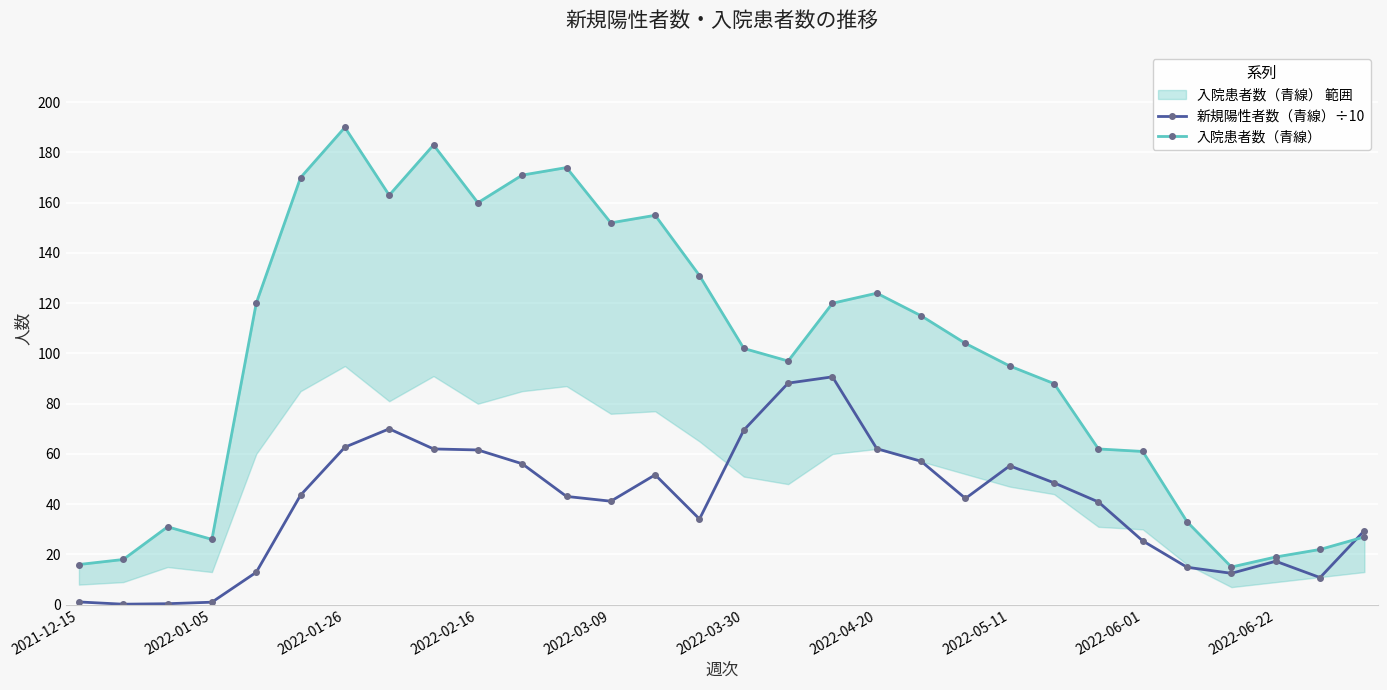

True or false: 新規陽性者数（青線）÷10 has more than 0 points higher than both neighbors.

True